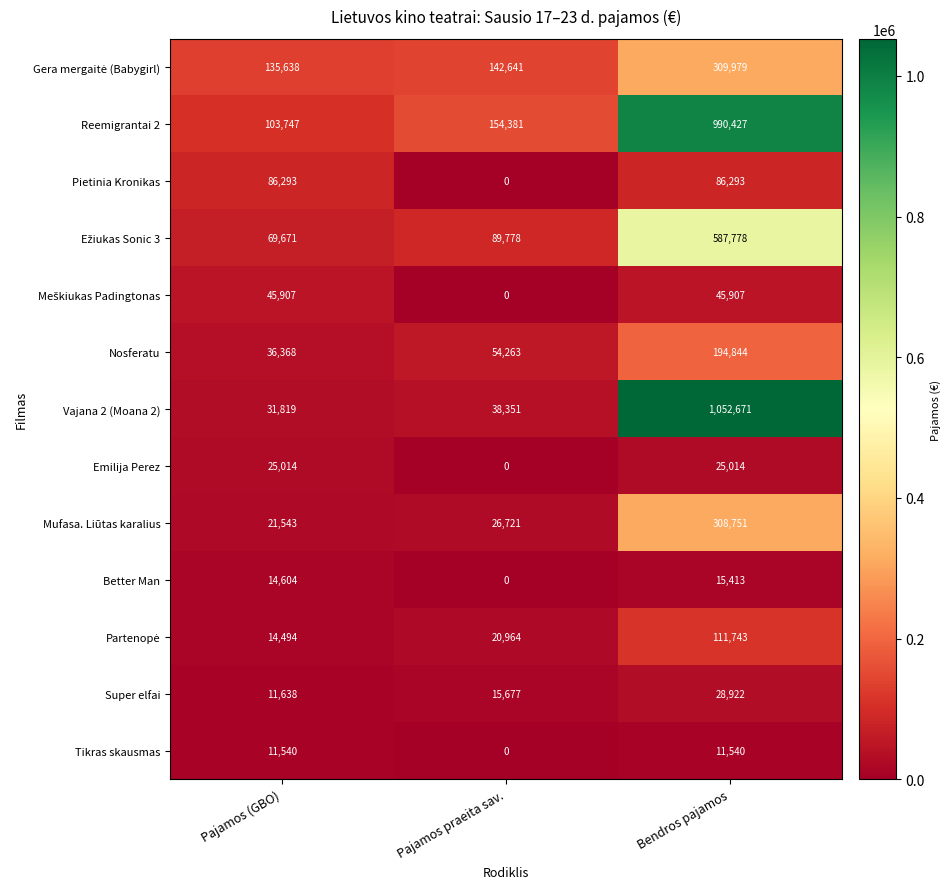

Between Pajamos (GBO) and Bendros pajamos, which series saw the biggest shift?

Vajana 2 (Moana 2)